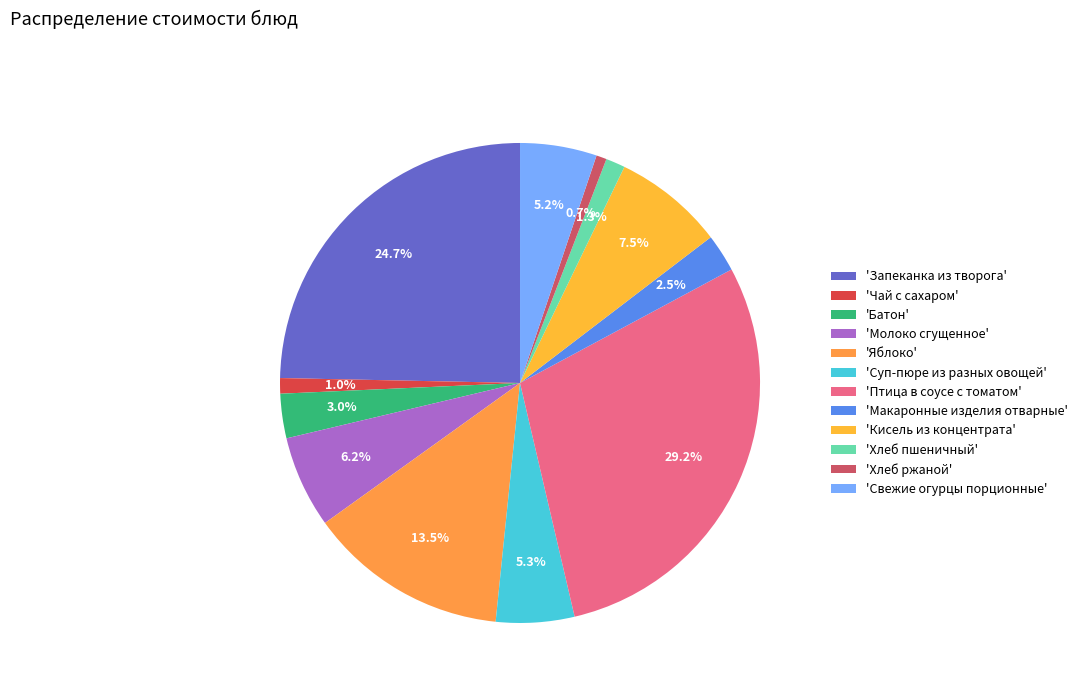

To the nearest percent, what is the average slice percentage?

8%